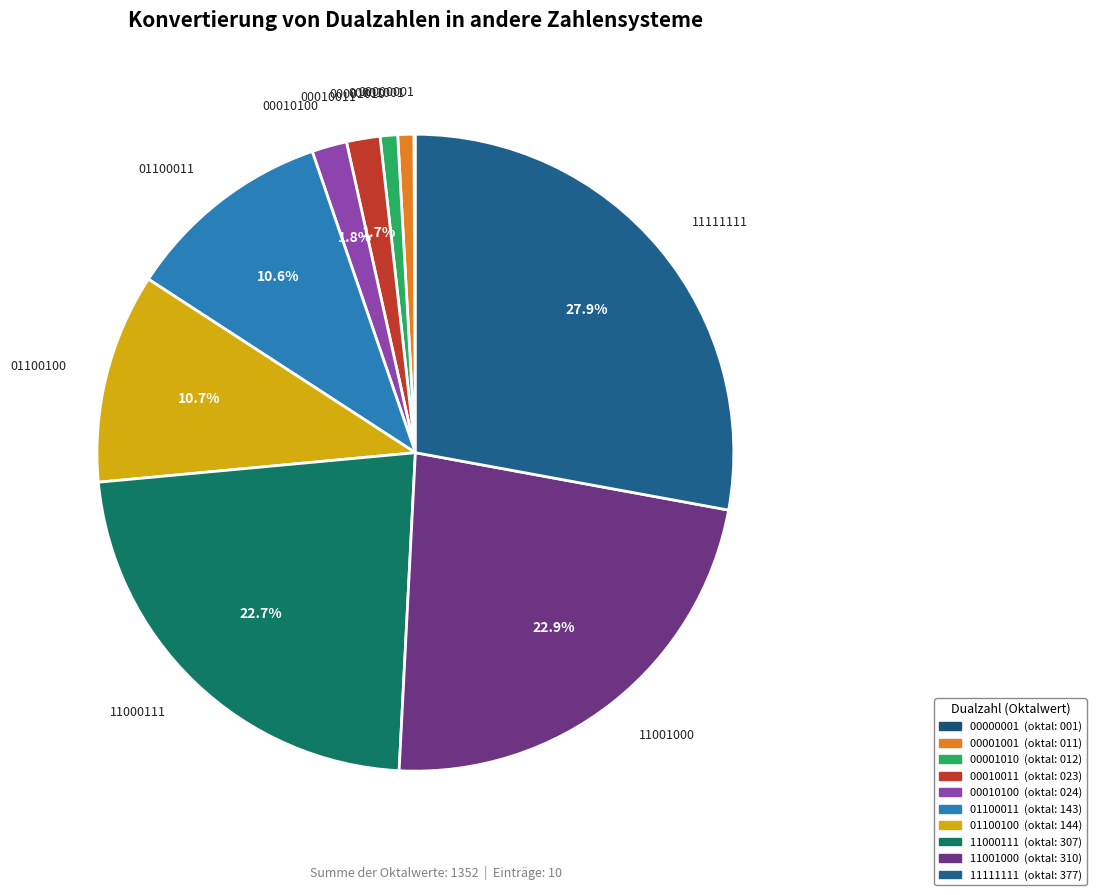

Does any single category account for the majority?

No